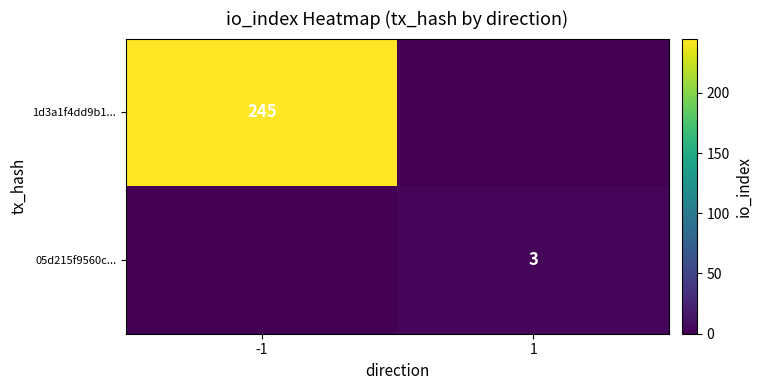

True or false: 1d3a1f4dd9b1... has a value of 245 at -1.

True